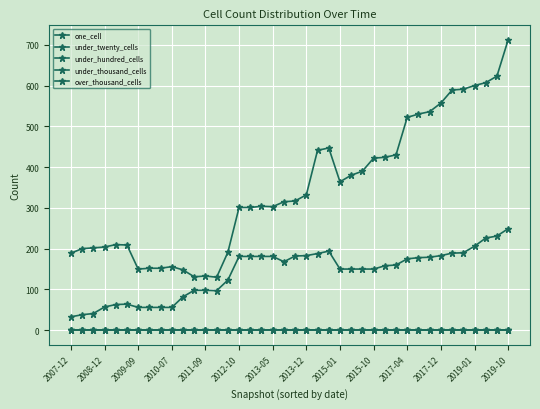

Reading left to right, what are all the values shown in this chart?

one_cell: 189	200	202	204	210	209	150	152	152	156	148	131	133	130	191	301	301	304	303	315	317	332	441	447	364	380	390	422	424	430	522	530	536	557	589	591	600	607	623	712
under_twenty_cells: 33	38	41	57	63	64	56	56	56	56	82	98	98	97	123	181	181	181	181	168	182	183	188	194	150	150	150	150	158	160	175	178	179	183	189	190	206	226	231	249
under_hundred_cells: 0	0	0	0	0	0	0	0	0	0	0	0	0	0	0	0	0	0	0	0	0	0	0	0	0	0	0	0	0	0	0	0	0	0	0	0	0	0	0	0
under_thousand_cells: 0	0	0	0	0	0	0	0	0	0	0	0	0	0	0	0	0	0	0	0	0	0	0	0	0	0	0	0	0	0	0	0	0	0	0	0	0	0	0	0
over_thousand_cells: 0	0	0	0	0	0	0	0	0	0	0	0	0	0	0	0	0	0	0	0	0	0	0	0	0	0	0	0	0	0	0	0	0	0	0	0	0	0	0	0